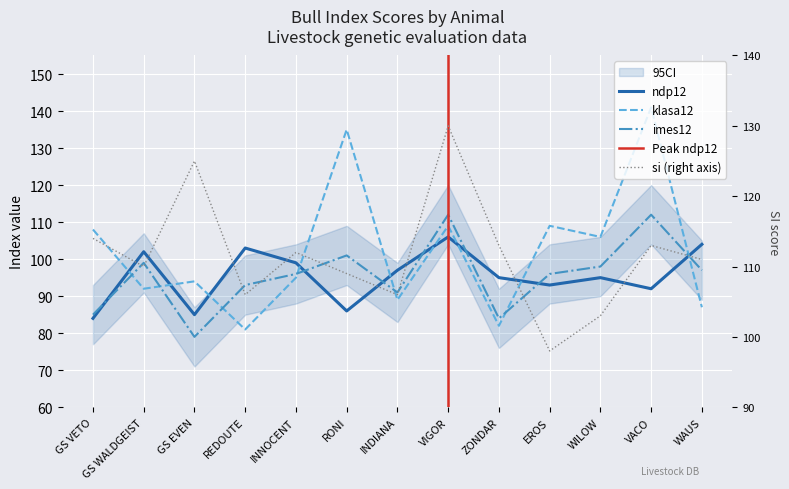

How many interior local peaks does the si series have?

4